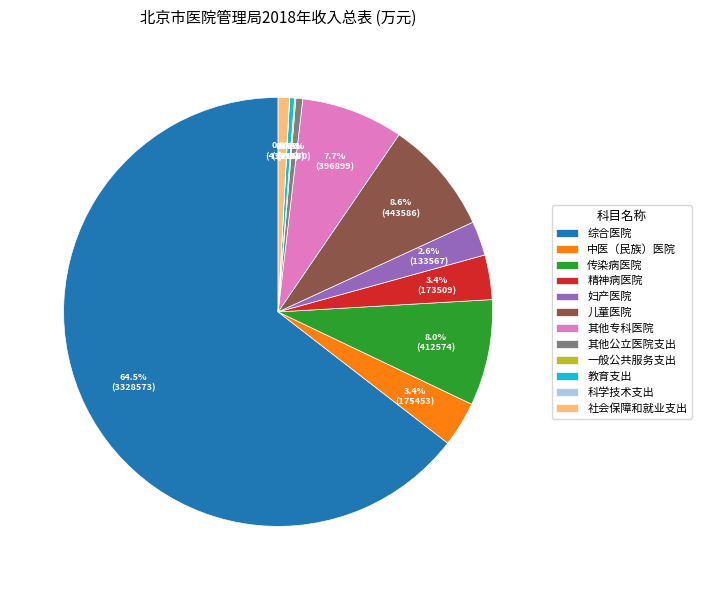

Which has a higher value, 儿童医院 or 其他专科医院?

儿童医院